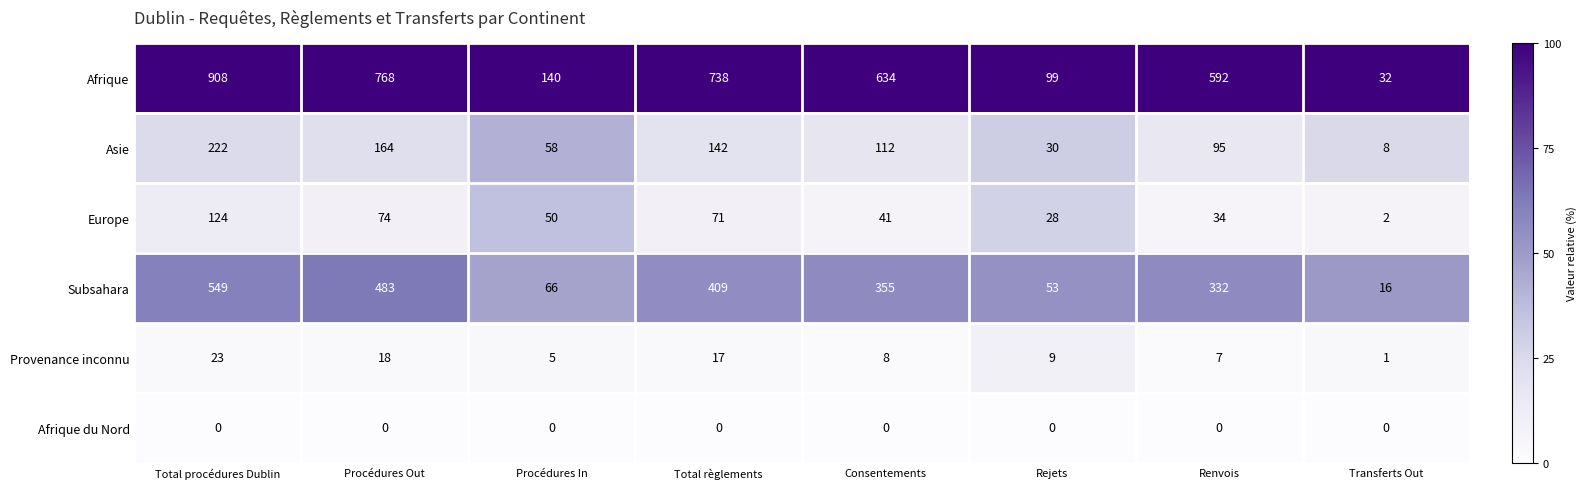

What is the approximate value of Afrique at Consentements, to the nearest 50?

650